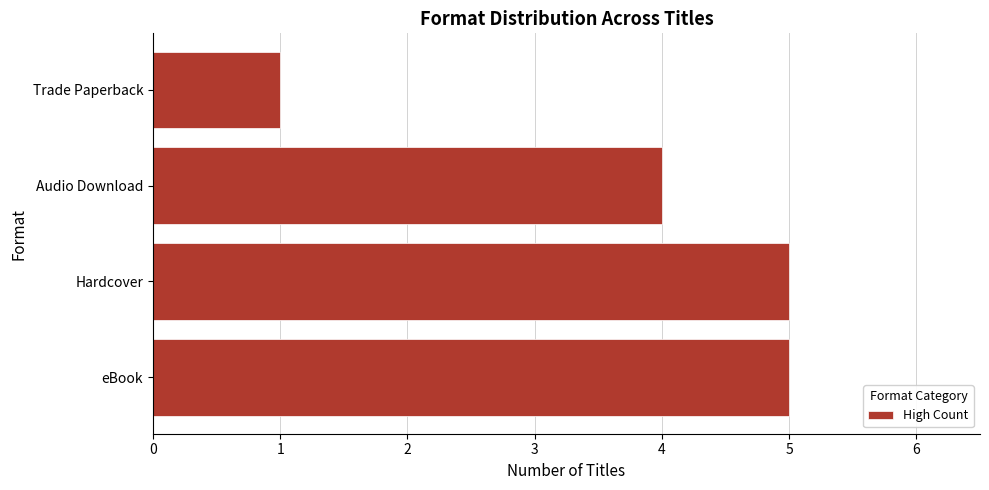

How many bars are there in total?

4